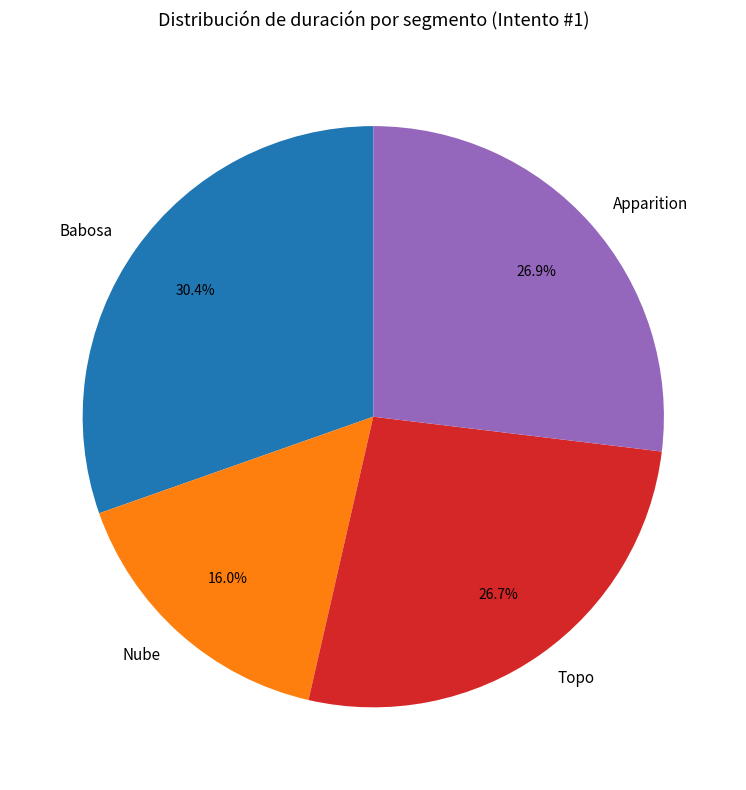

Which slice is the smallest?

Nube